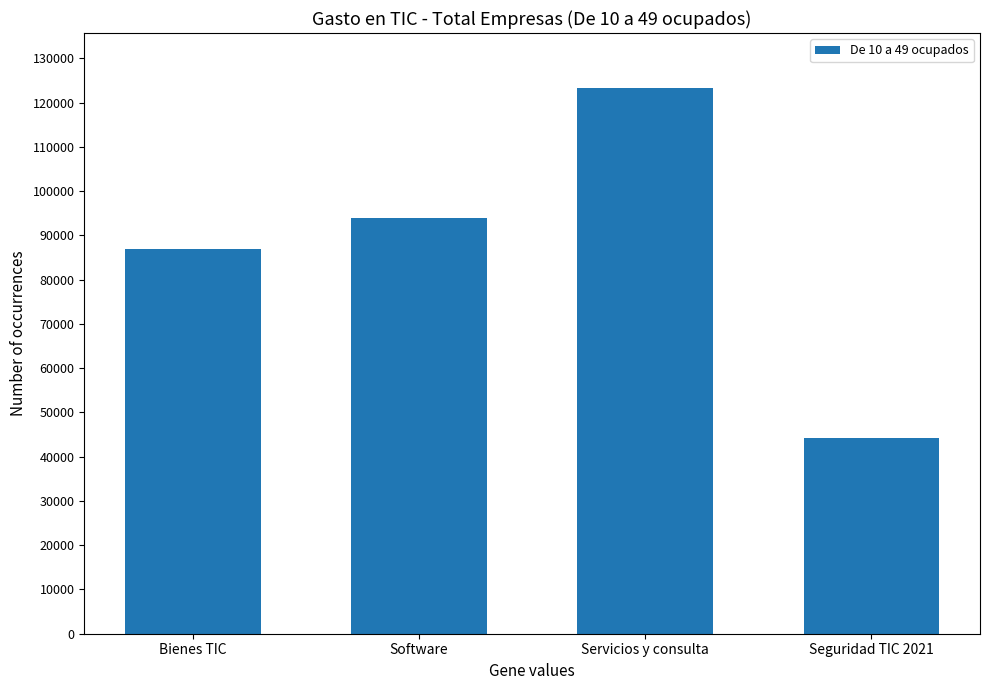

Rank the categories by value from lowest to highest.

Seguridad TIC 2021, Bienes TIC, Software, Servicios y consulta